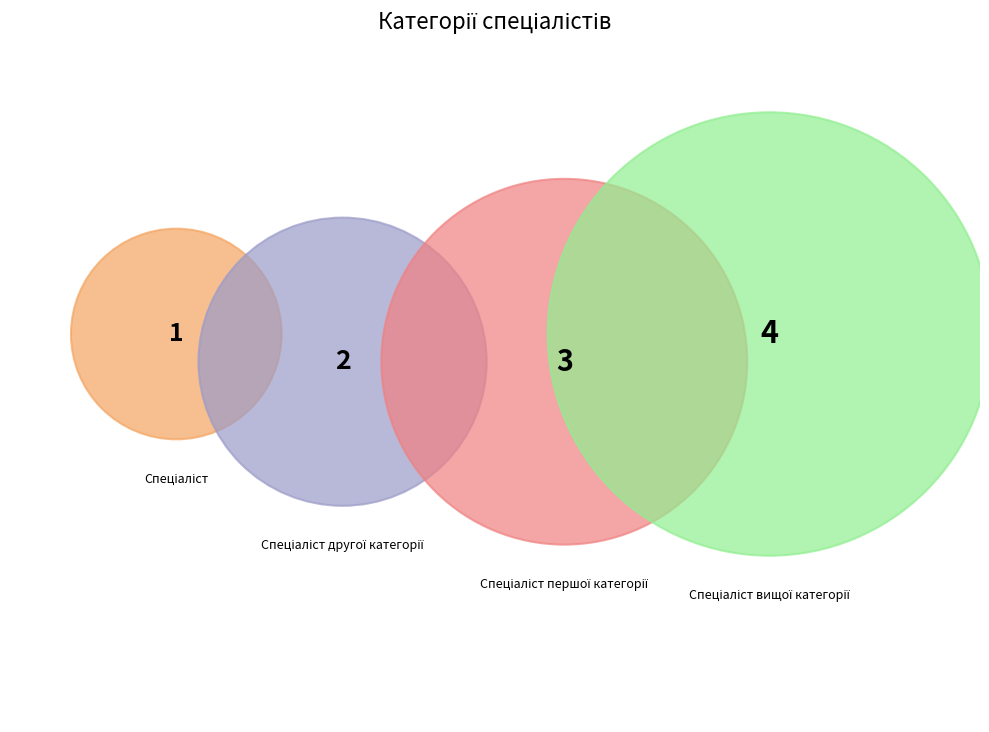

Does any single category account for the majority?

No